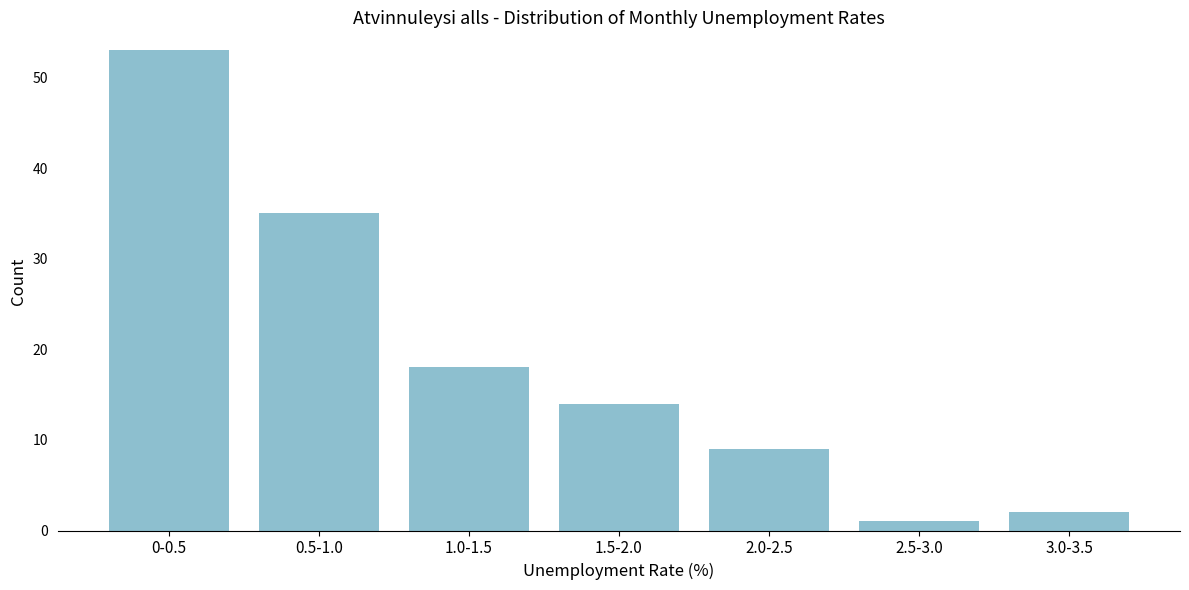

Reading left to right, transcribe all the data shown in this chart.

53	35	18	14	9	1	2